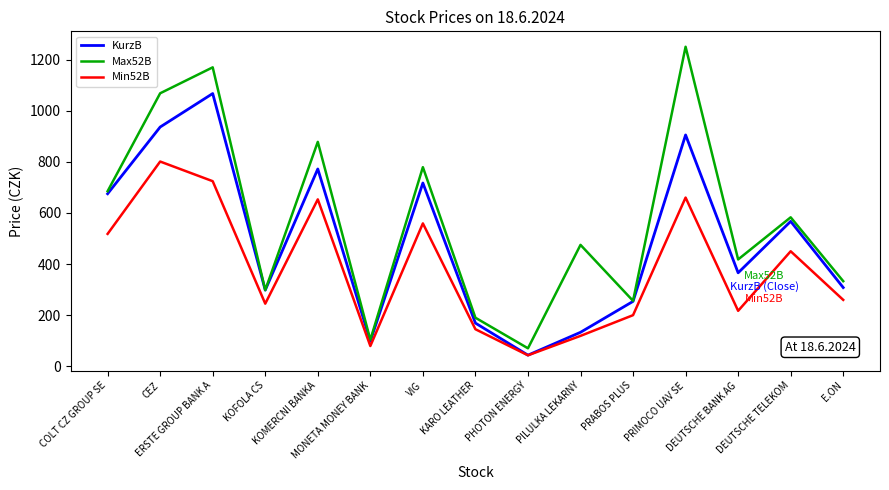

What is the difference between the Max52B values at CEZ and COLT CZ GROUP SE?

383.0